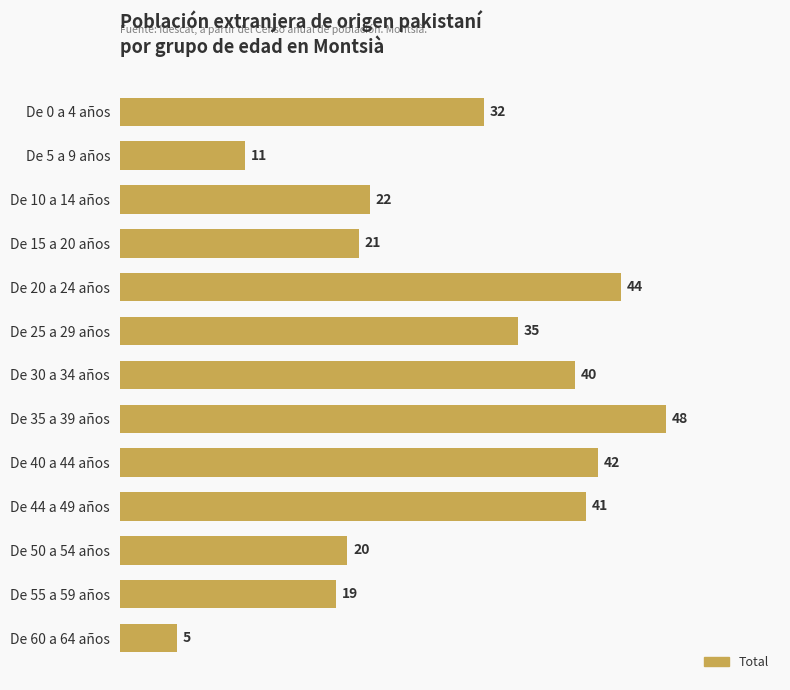

List the labels in order of value, smallest first.

De 60 a 64 años, De 5 a 9 años, De 55 a 59 años, De 50 a 54 años, De 15 a 20 años, De 10 a 14 años, De 0 a 4 años, De 25 a 29 años, De 30 a 34 años, De 44 a 49 años, De 40 a 44 años, De 20 a 24 años, De 35 a 39 años